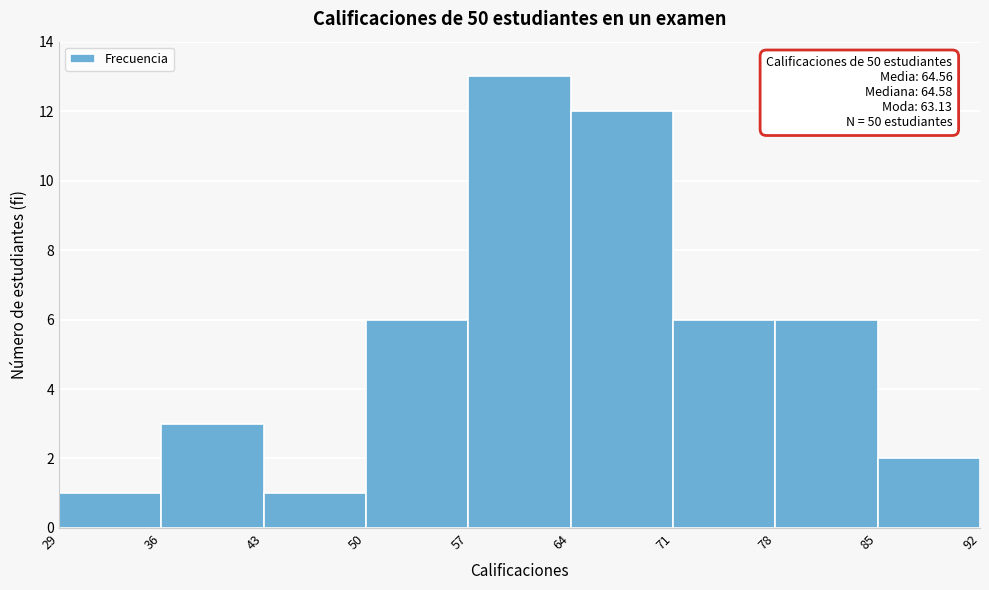

Which range on the x-axis has the tallest bar?

57 to 64